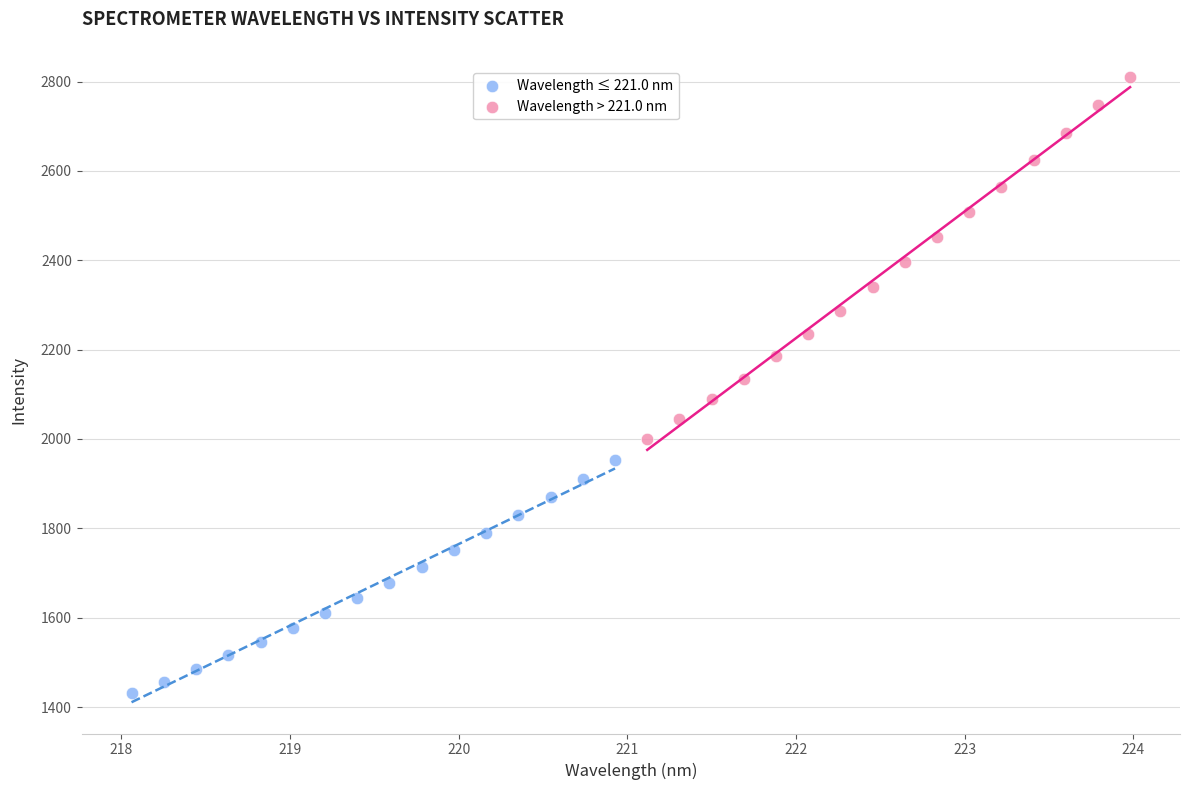

Which series reaches the minimum Y coordinate?

Wavelength ≤ 221.0 nm